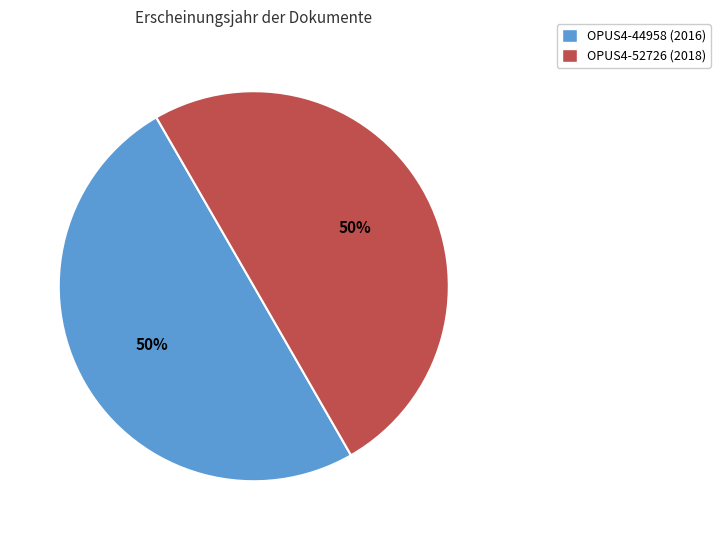

Approximately how many times larger is the value at OPUS4-44958 compared to OPUS4-52726?

1.0